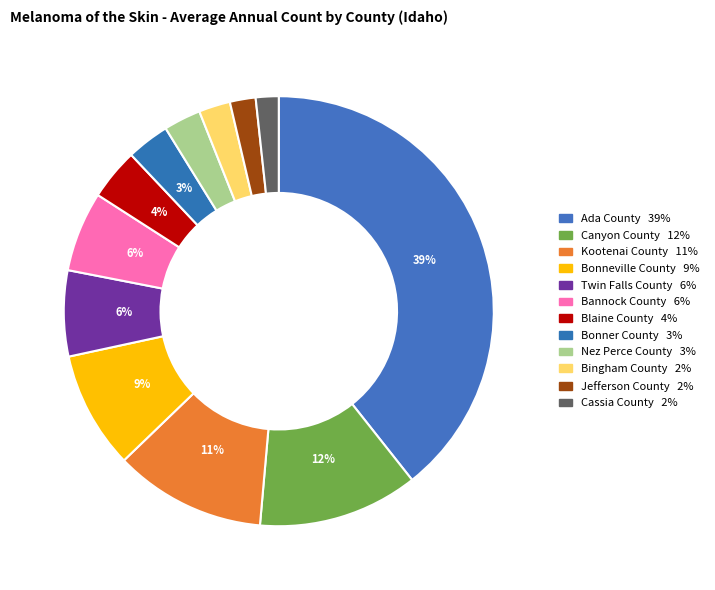

How many slices are in this pie chart?

12